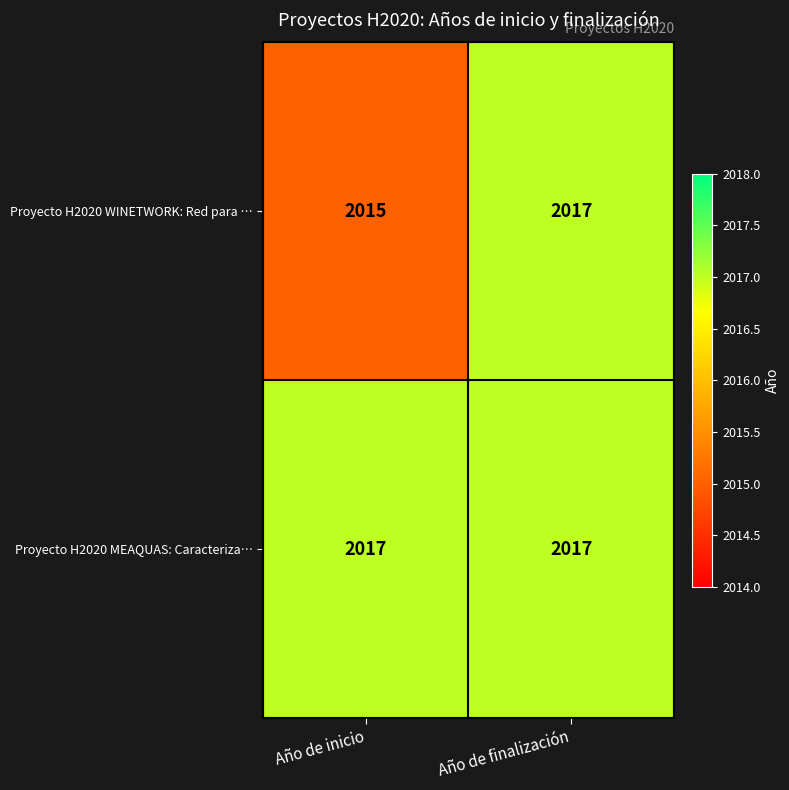

What is the total value across all series at Año de finalización?

4034